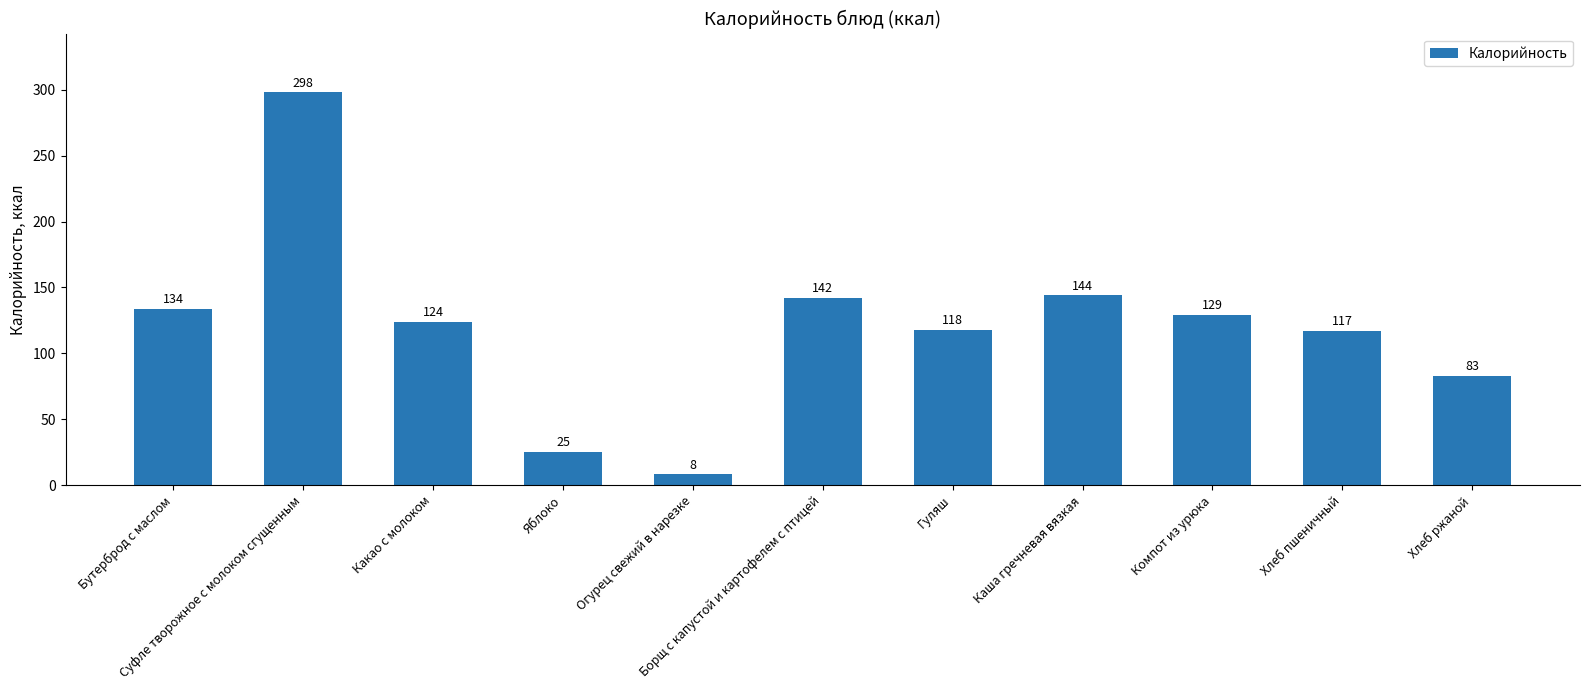

Reading left to right, extract all data points from this chart.

Бутерброд с маслом=134	Суфле творожное с молоком сгущенным=298	Какао с молоком=124	Яблоко=25	Огурец свежий в нарезке=8	Борщ с капустой и картофелем с птицей=142	Гуляш=118	Каша гречневая вязкая=144	Компот из урюка=129	Хлеб пшеничный=117	Хлеб ржаной=83